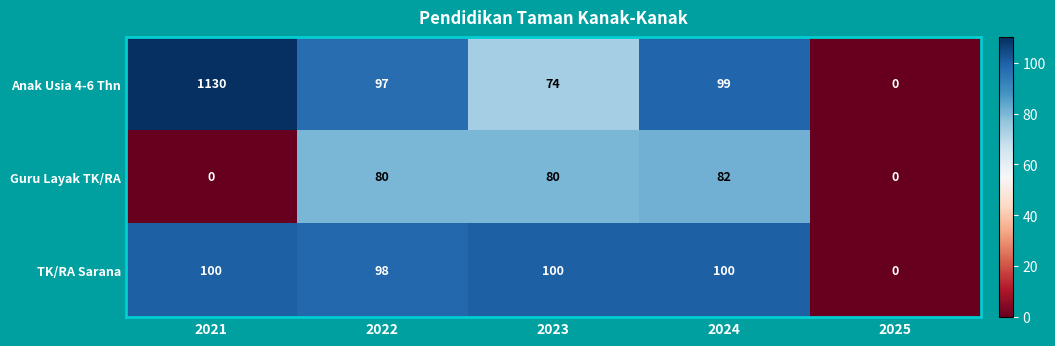

The Anak Usia 4-6 Thn series shows 146 at 2024. True or false?

False